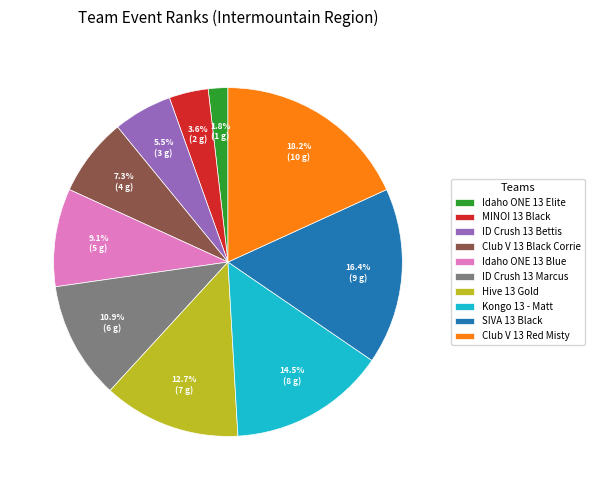

True or false: Club V 13 Black Corrie accounts for 7% of the total.

True